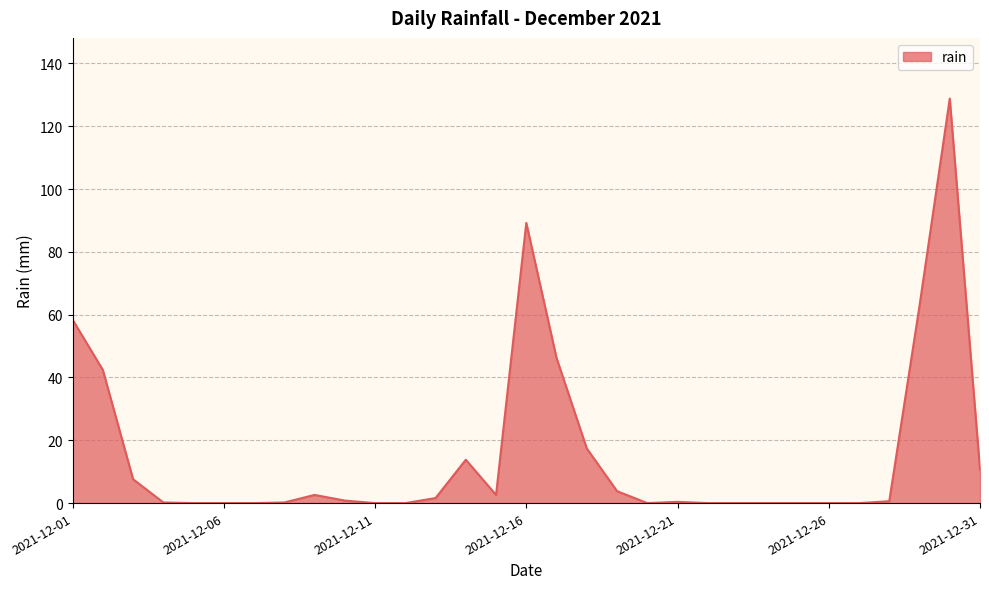

What is the greatest value displayed?

128.8